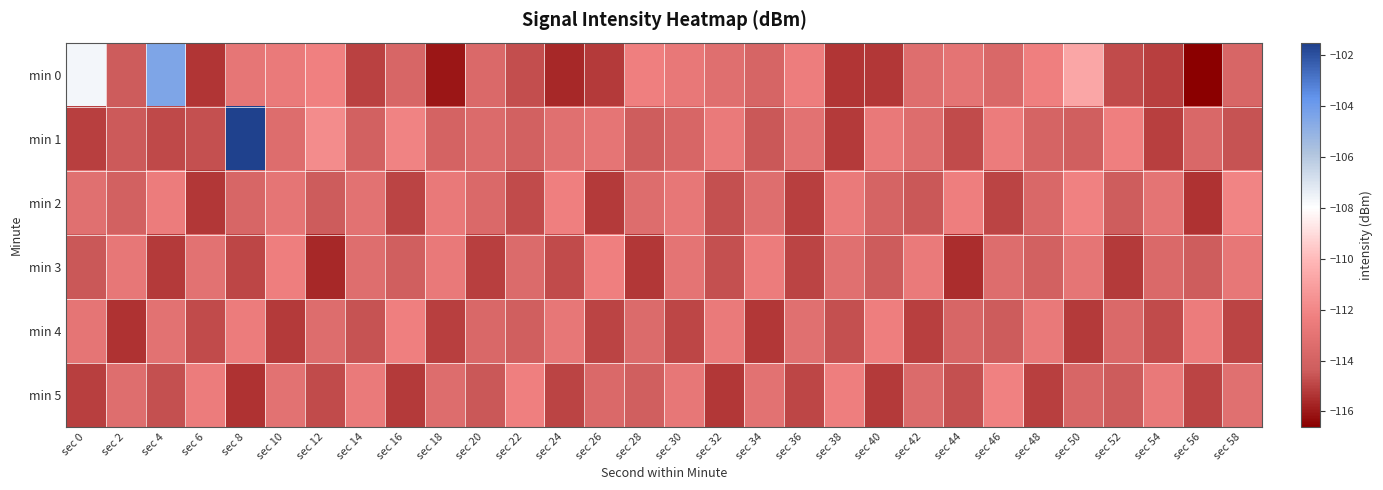

Which category has the highest value across all series?

sec 8